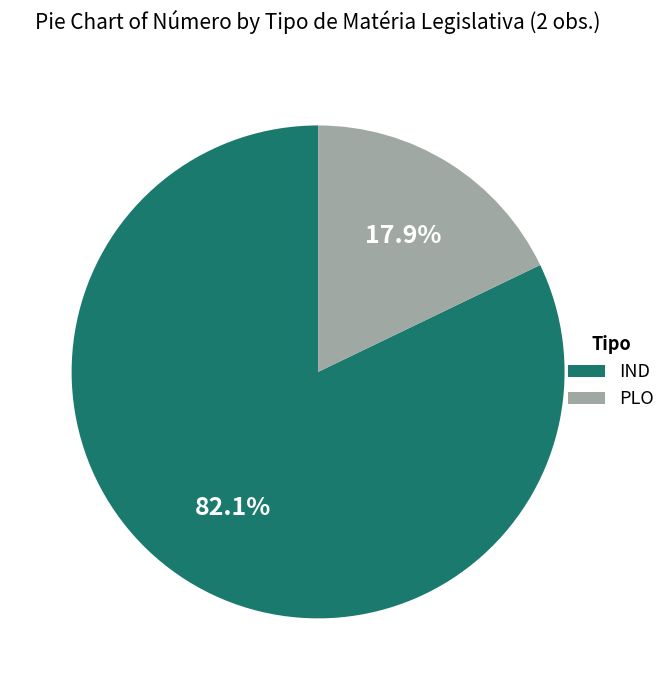

Do IND and PLO together represent more than half of the pie?

Yes